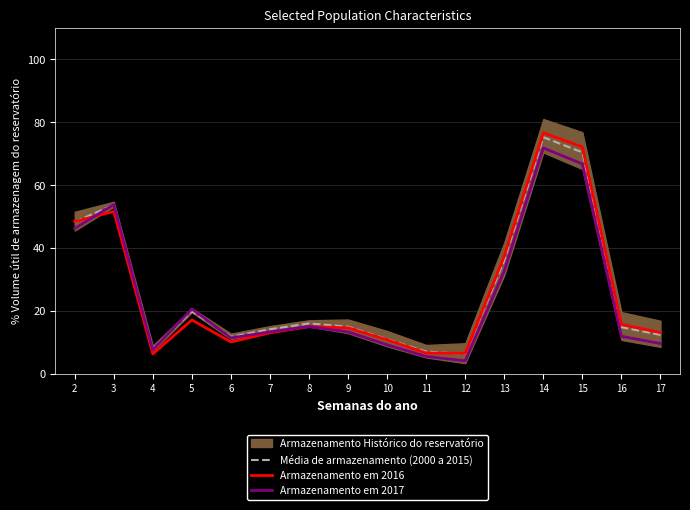

Which category has the lowest value across all series?

12